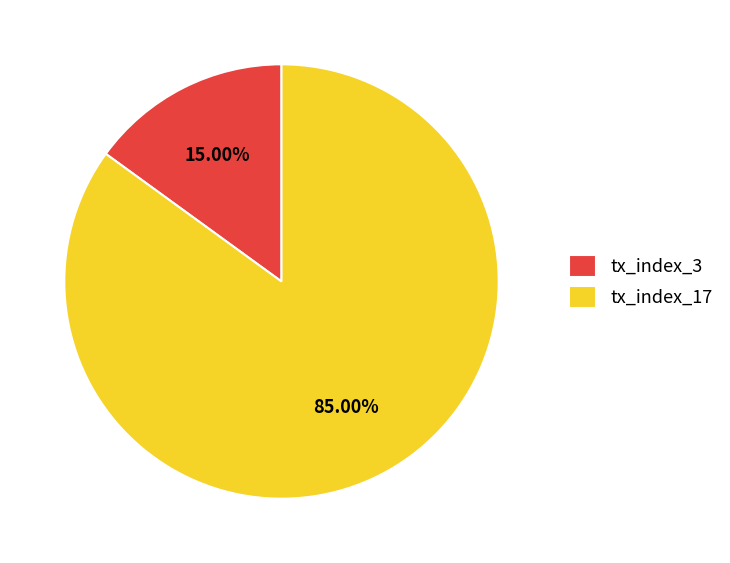

To the nearest percent, what is the combined percentage of tx_index_3 and tx_index_17?

100%